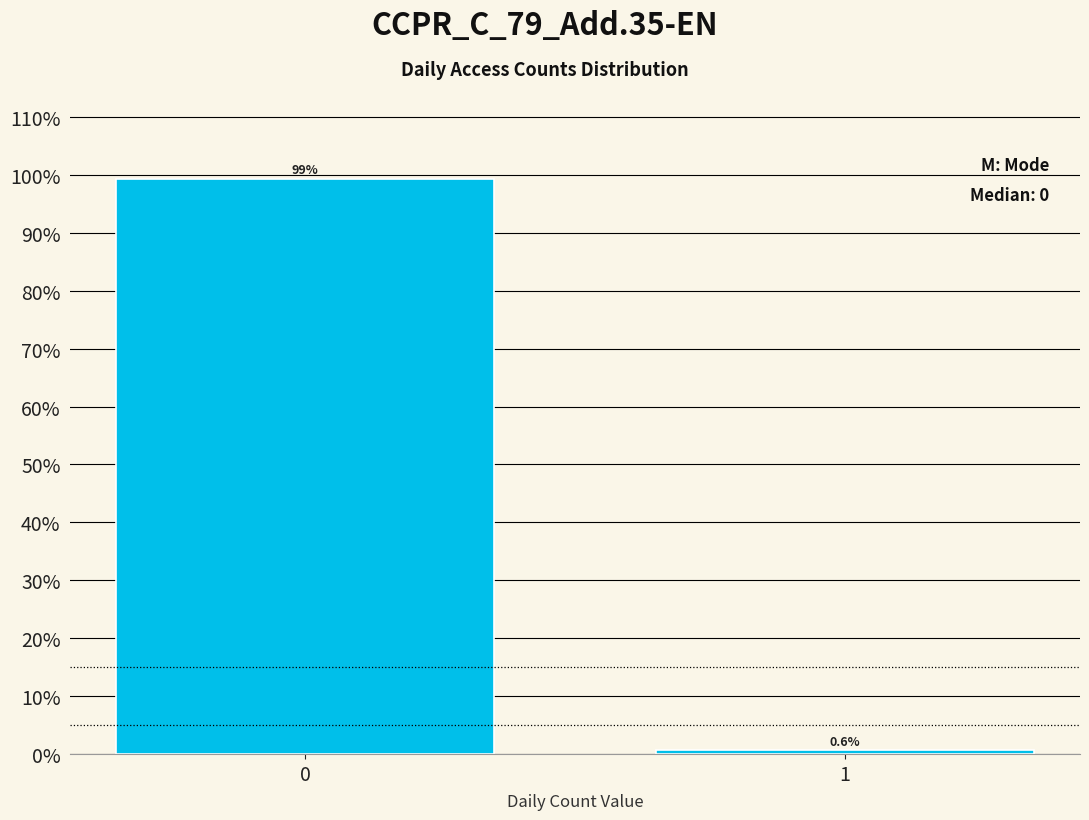

Reading left to right, what are all the values shown in this chart?

0=99.4	1=0.6